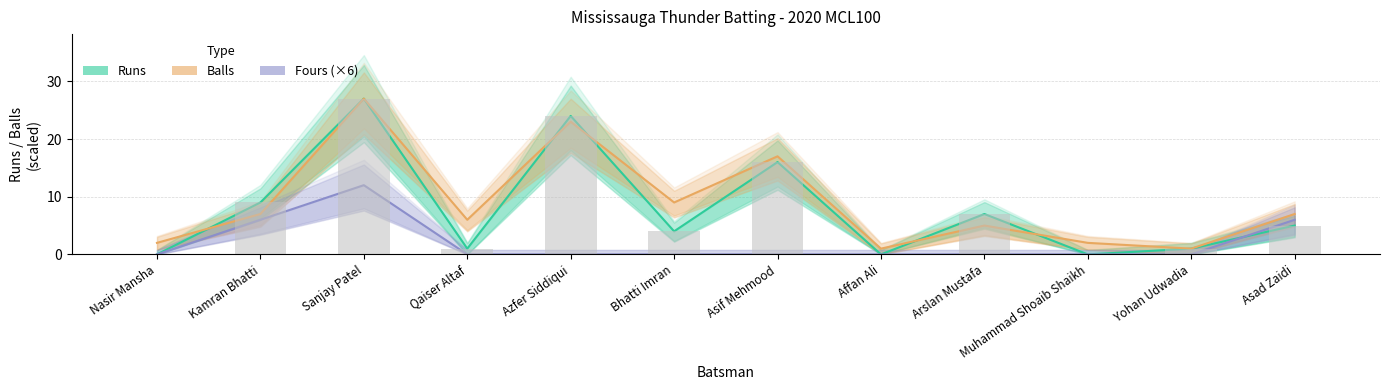

Is it true that Fours (×6) equals 20 at Sanjay Patel?

False